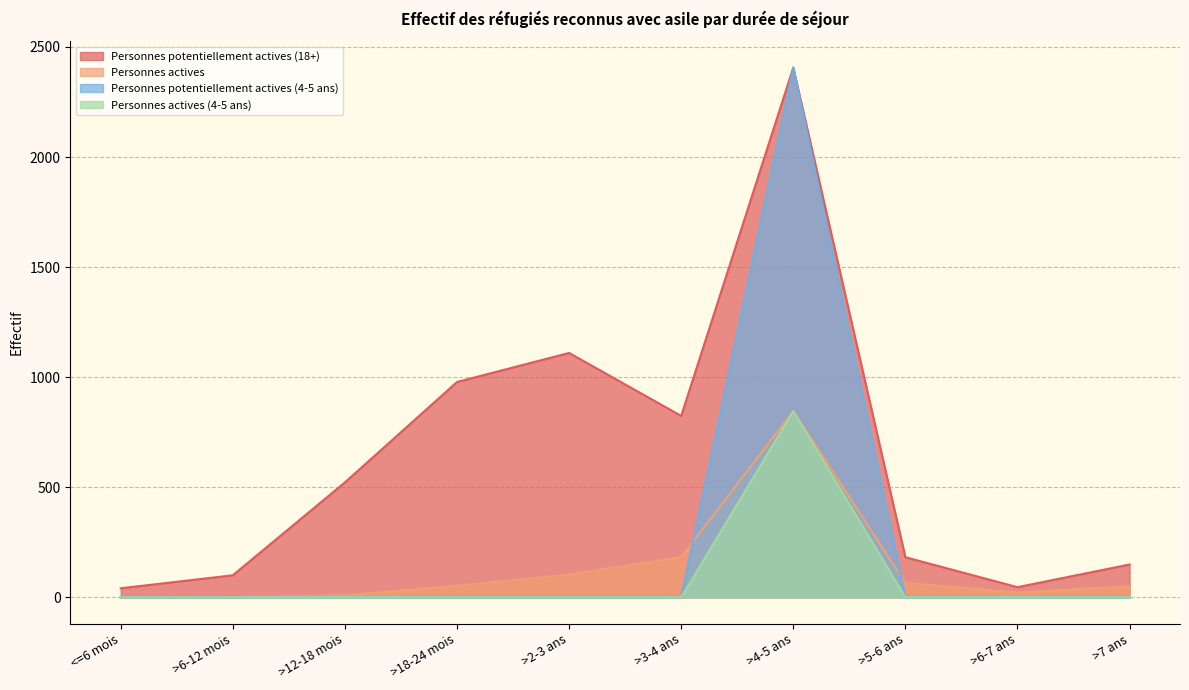

How many data points does each series have?

10